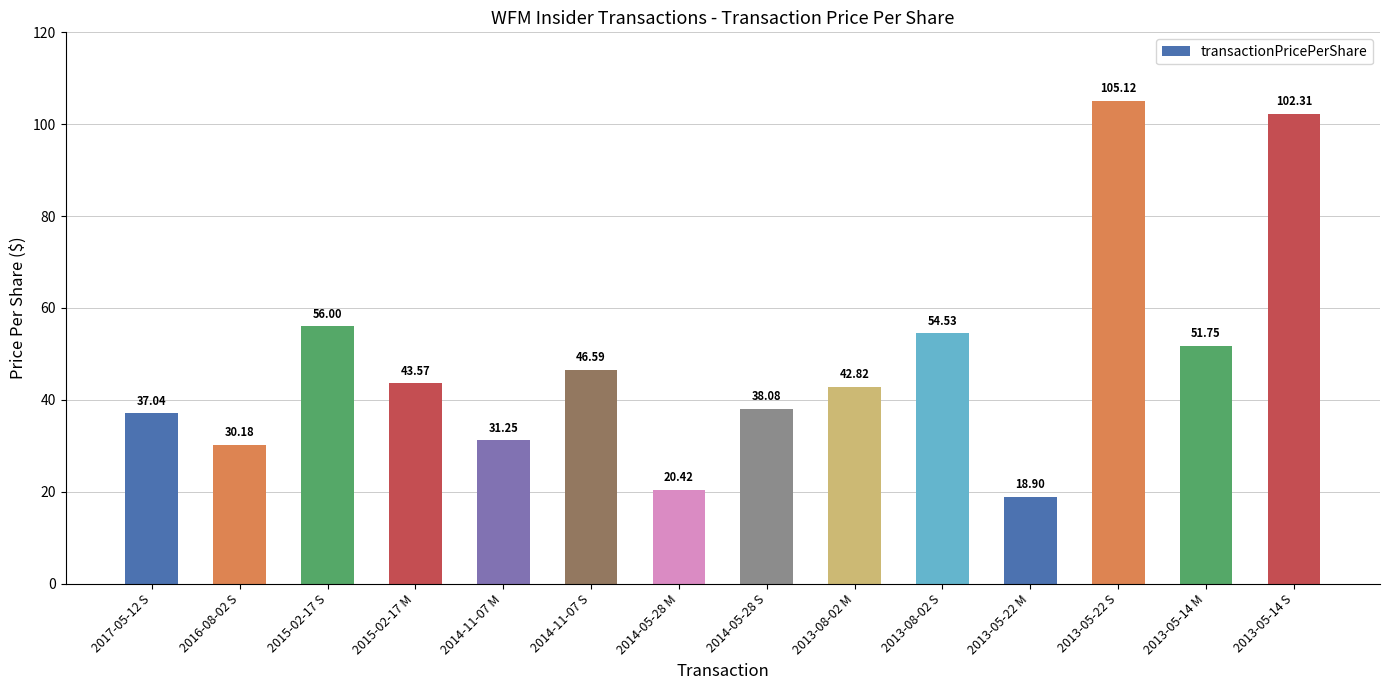

What is the value of the 9th bar from the left?

42.8